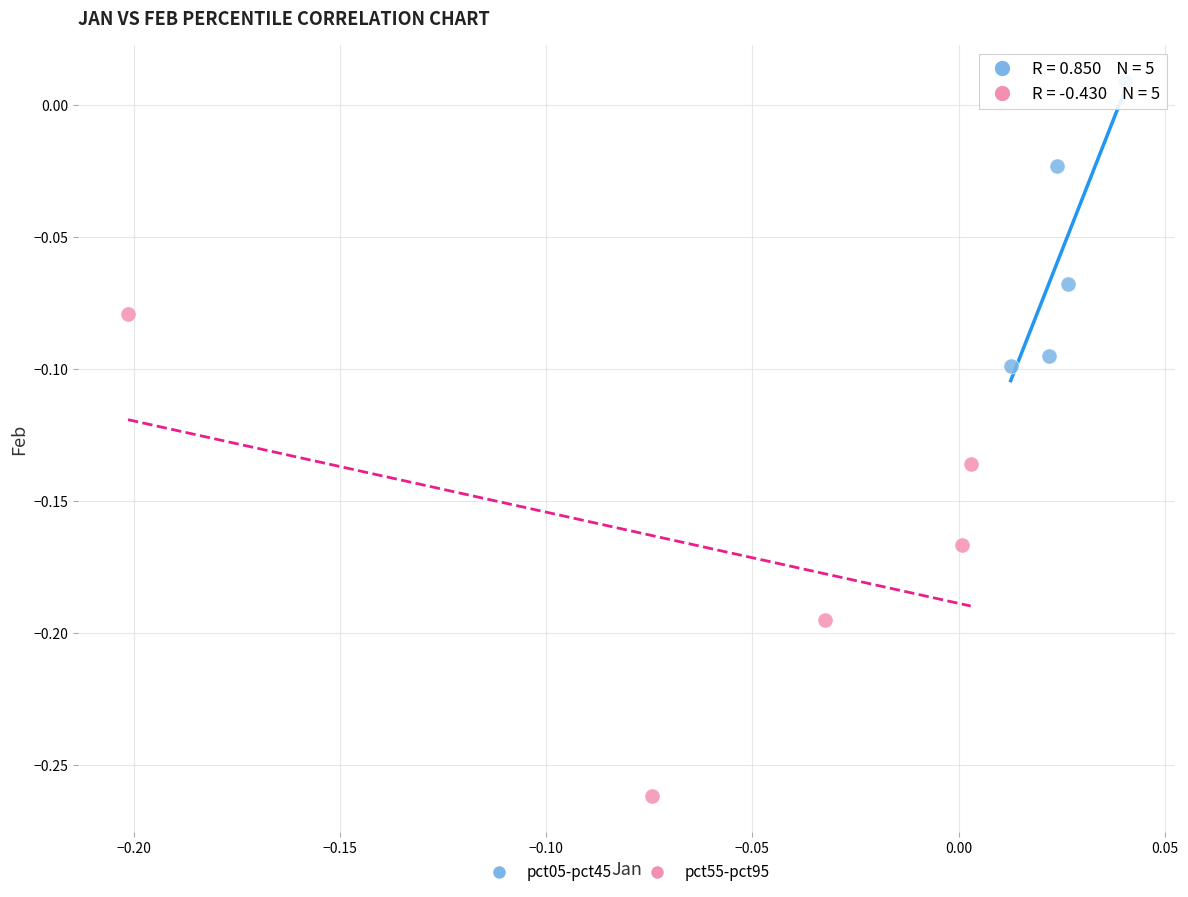

Which series reaches the minimum Y coordinate?

pct55-pct95